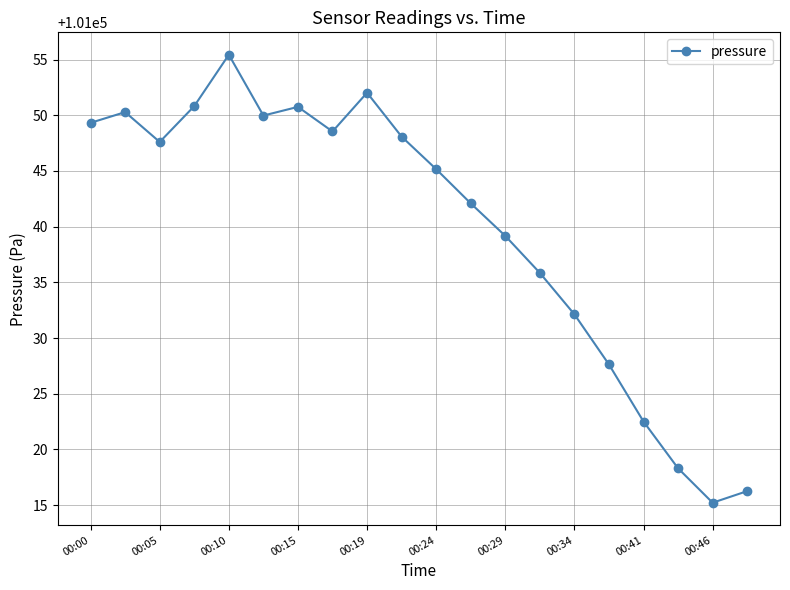

What is the maximum value shown in the chart?

101055.4